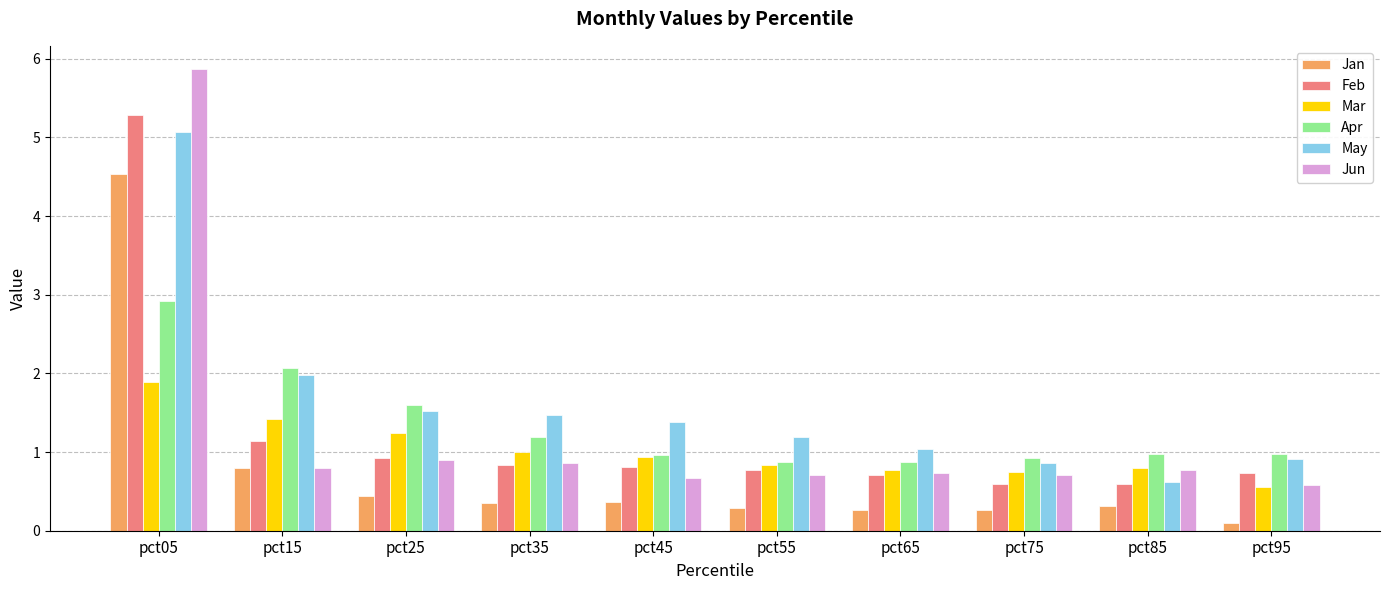

What is the sum of all Jan values?

7.7